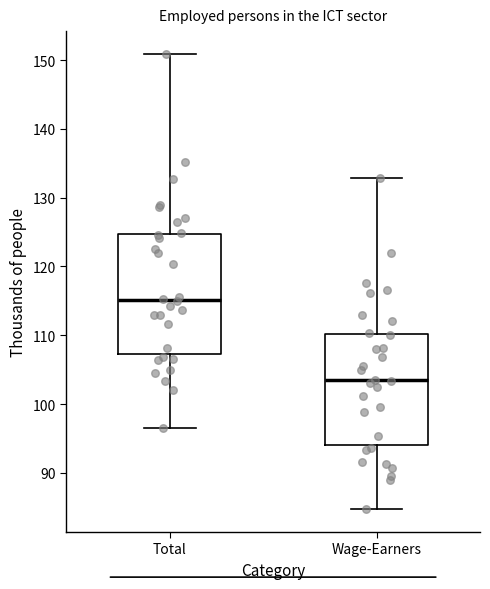

Reading left to right, transcribe this box plot: for each box, give where its median line is, the range the box spans, and where its two whiskers end, as read against the y-axis. The values are not printed on the chart, so give them approximately, as read against the axis.

Total: median 115, box 107 to 125, whiskers 97 to 151
Wage-Earners: median 103, box 94 to 110, whiskers 85 to 133